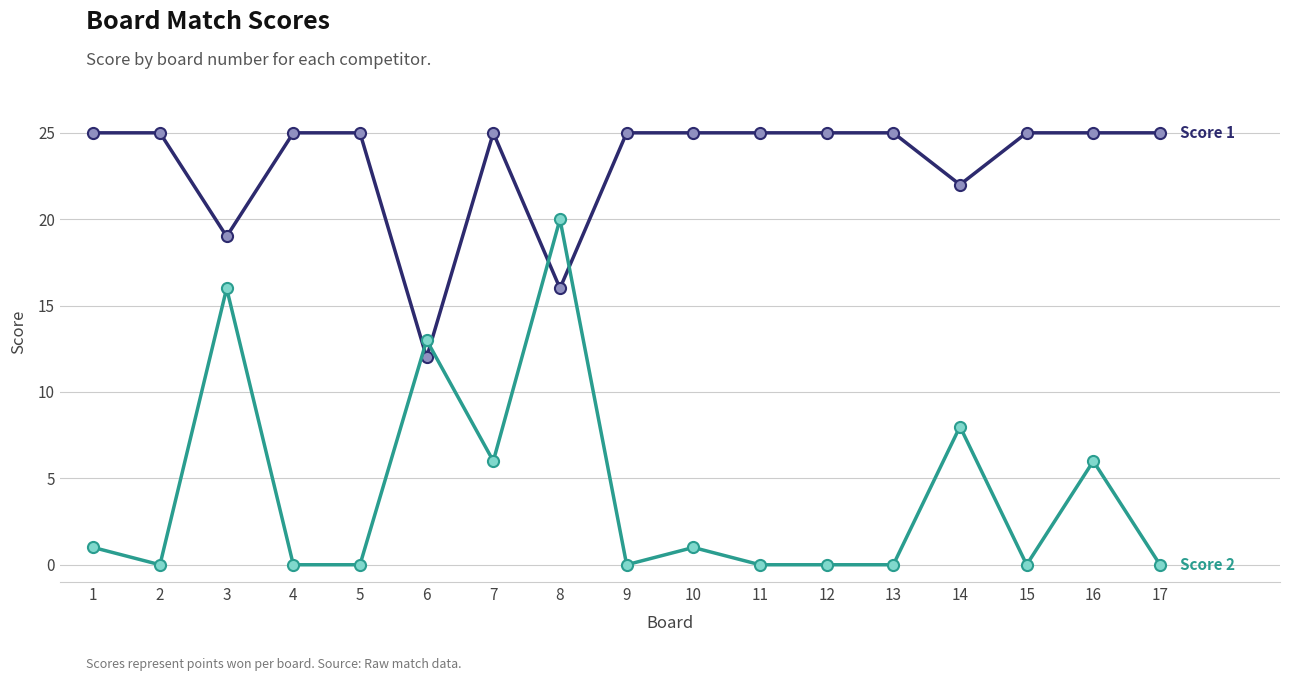

What is the spread (max minus min) of values at 9?

25